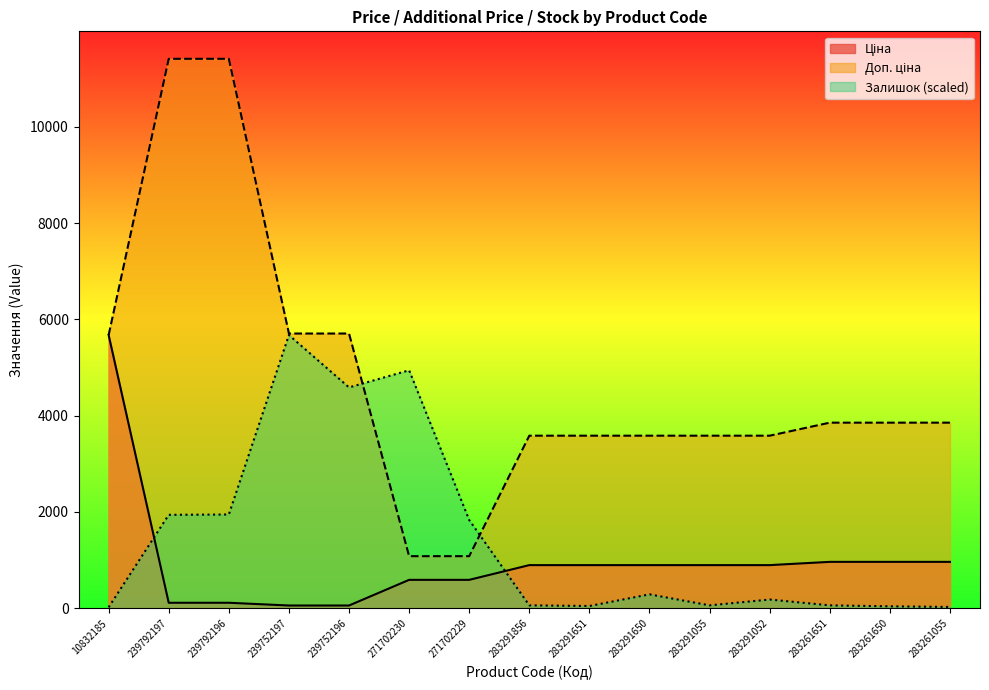

How many lines are shown in the chart?

3